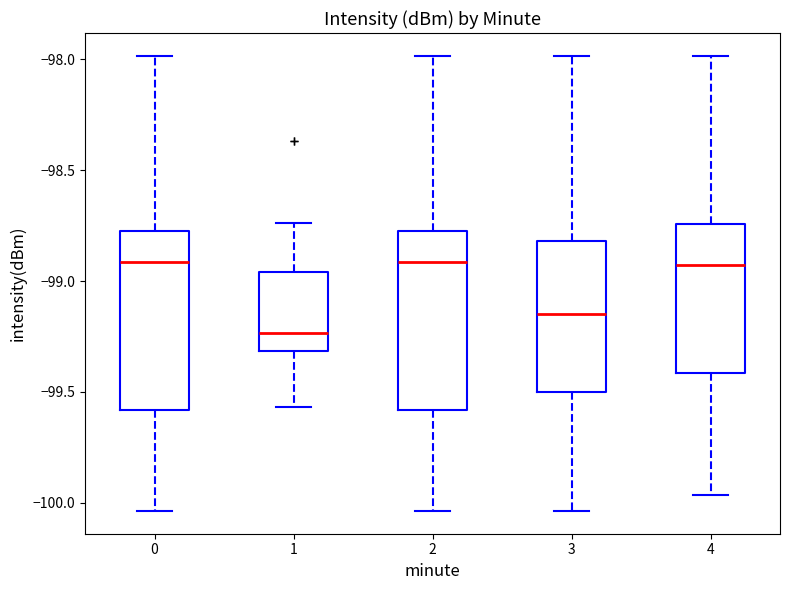

Reading left to right, read every box against the y-axis: the position of its median line, the range the box covers, and the ends of its whiskers. The values are not printed on the chart, so give them approximately, as read against the axis.

0: median -98.90, box -99.60 to -98.75, whiskers -100.05 to -98.00
1: median -99.25, box -99.30 to -98.95, whiskers -99.55 to -98.75
2: median -98.90, box -99.60 to -98.75, whiskers -100.05 to -98.00
3: median -99.15, box -99.50 to -98.80, whiskers -100.05 to -98.00
4: median -98.95, box -99.40 to -98.75, whiskers -99.95 to -98.00